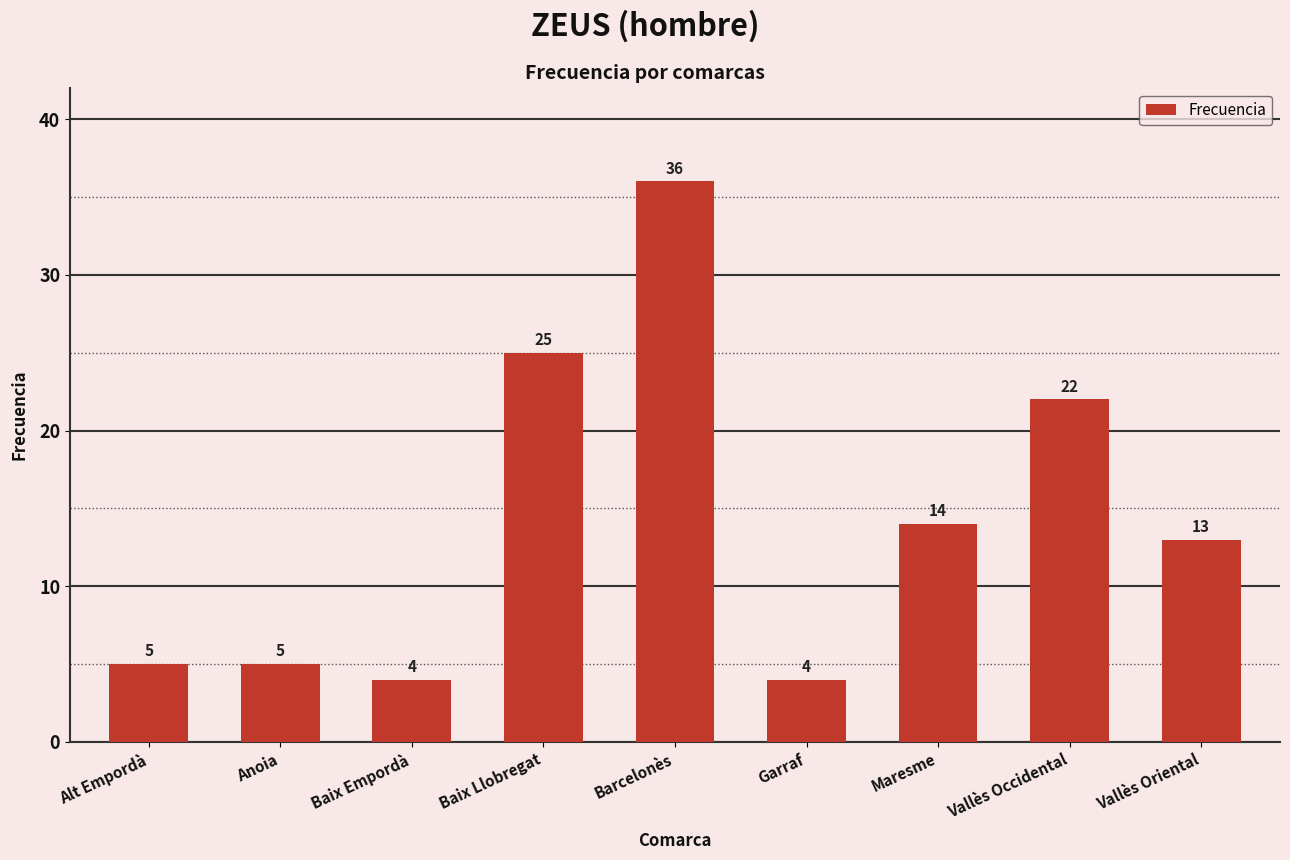

What is the difference between the second highest and minimum values?

21